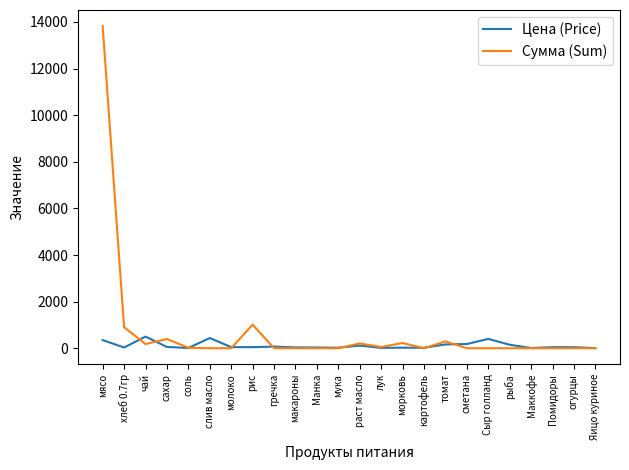

True or false: Сумма (Sum) has a value of 0.0 at молоко.

True